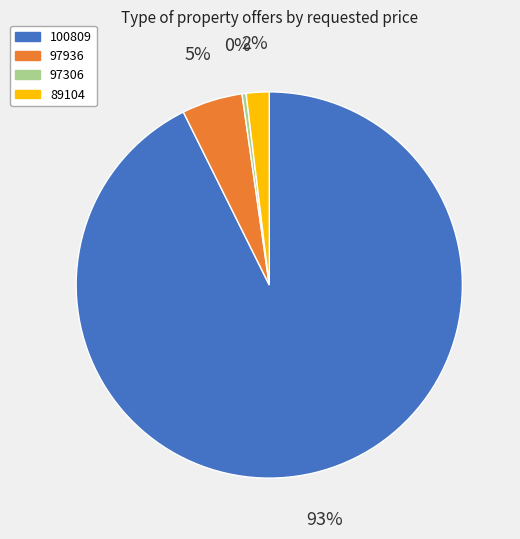

What percentage is the 100809 slice, to the nearest percent?

93%